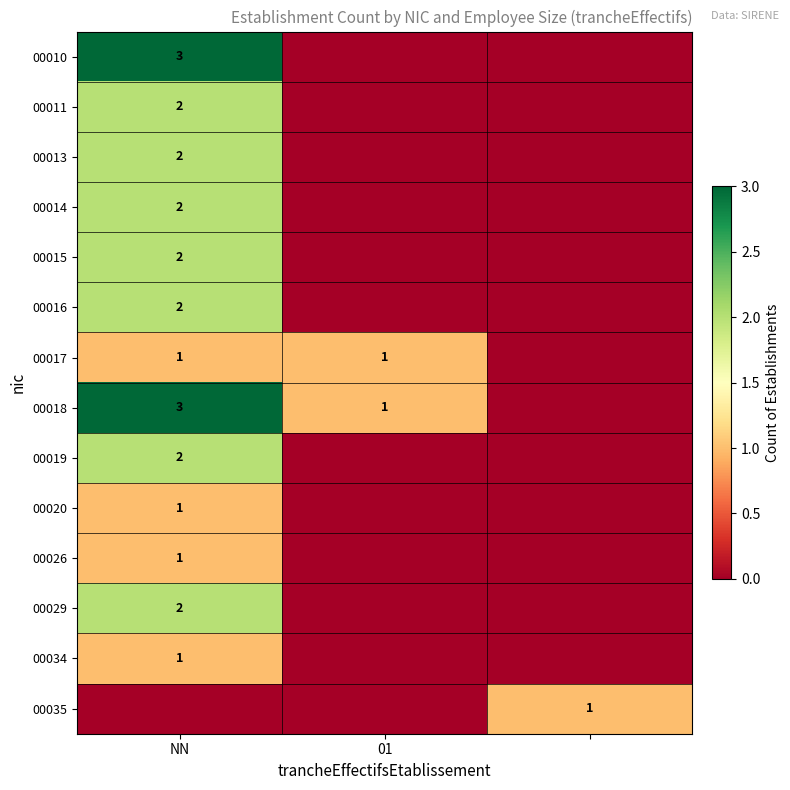

The value of 00011 at NN is 3. True or false?

False